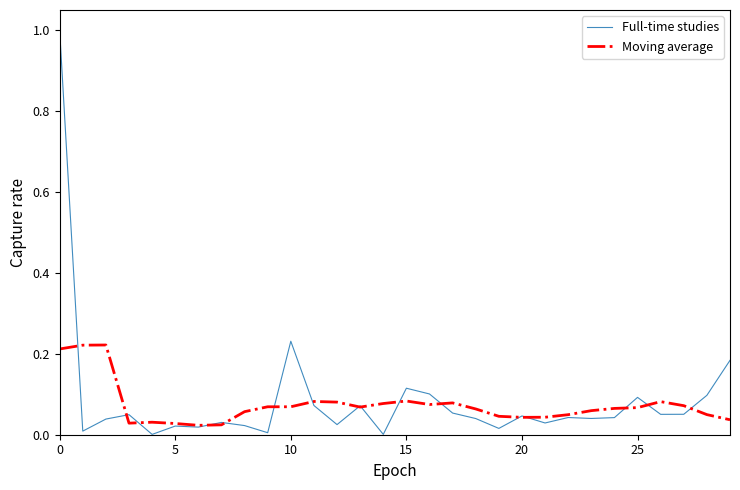

How many Moving average values are between 0 and 1?

30